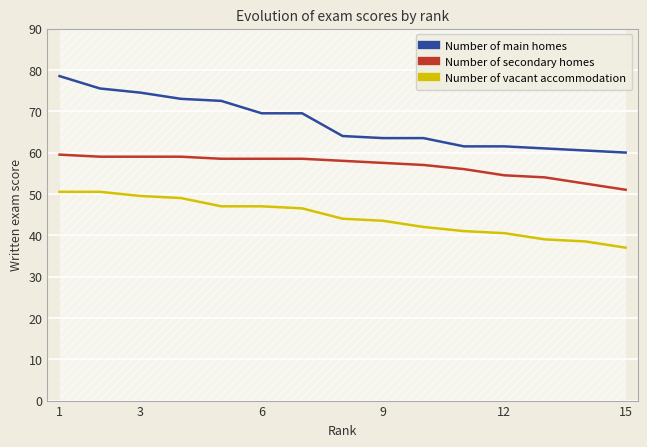

True or false: Number of main homes and Number of vacant accommodation intersect in this chart.

False